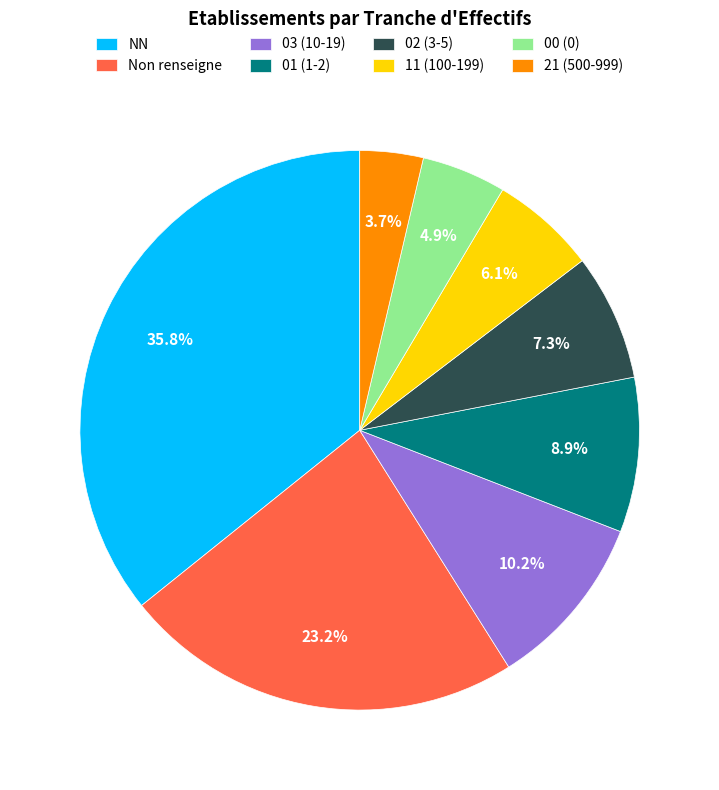

To the nearest percent, what is the difference between the largest and smallest slice percentages?

32%